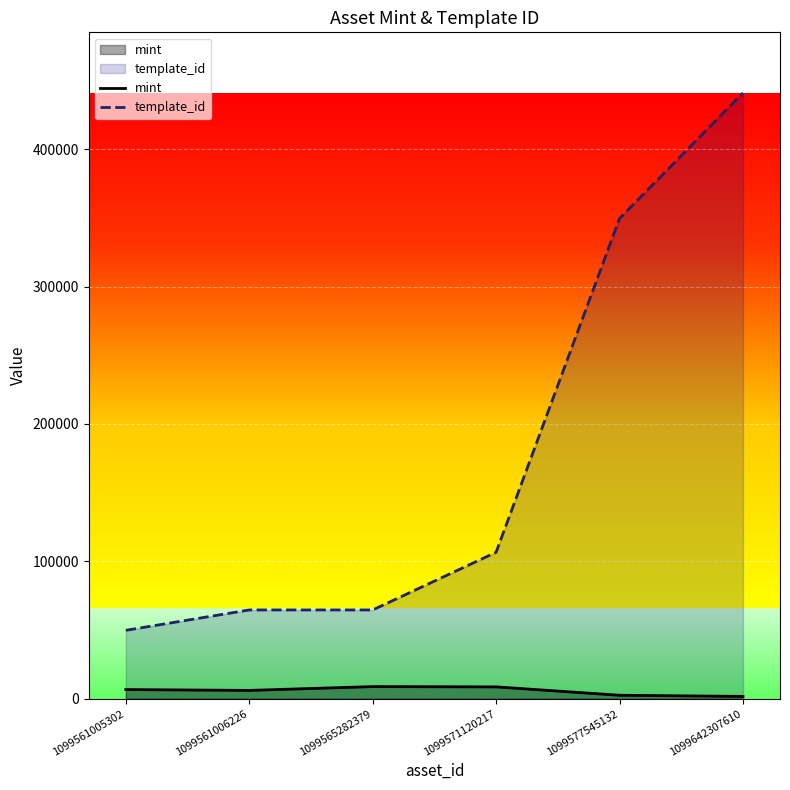

What is the average value of the template_id series?

179370